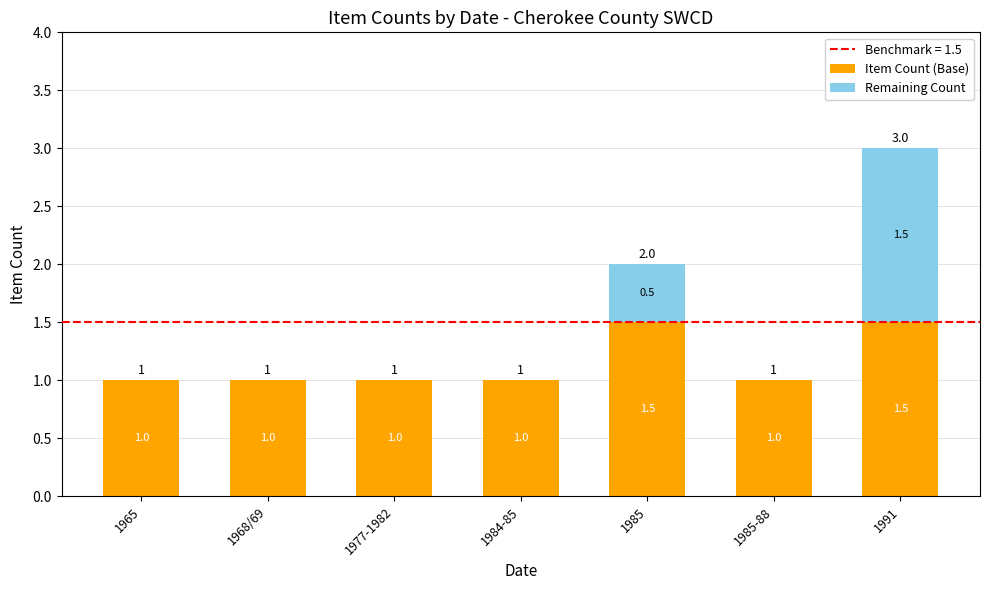

Are the bars horizontal?

No